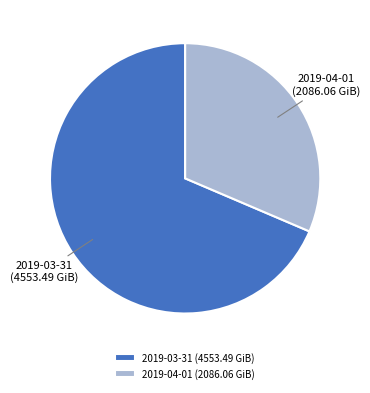

True or false: 2019-03-31 accounts for 79% of the total.

False